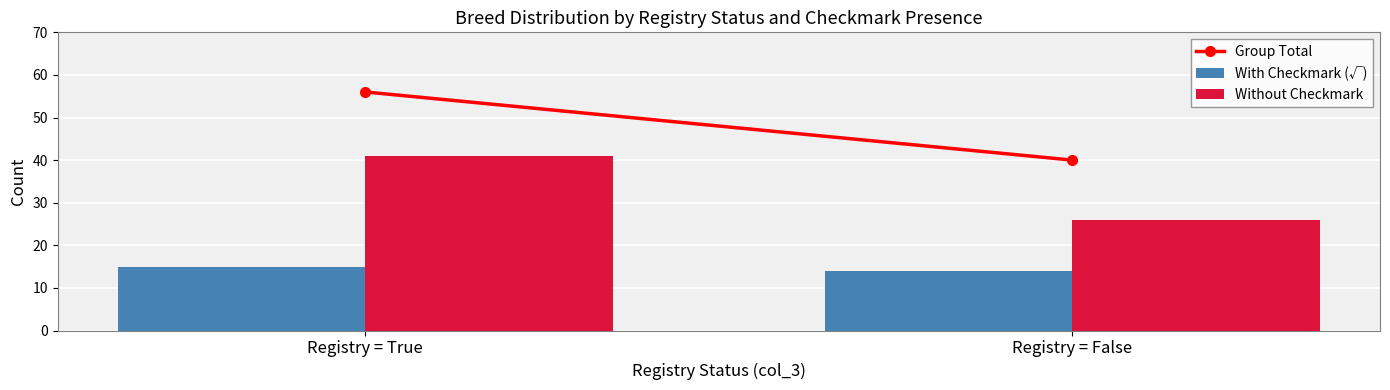

Between Registry = True and Registry = False, which series saw the biggest shift?

Without Checkmark